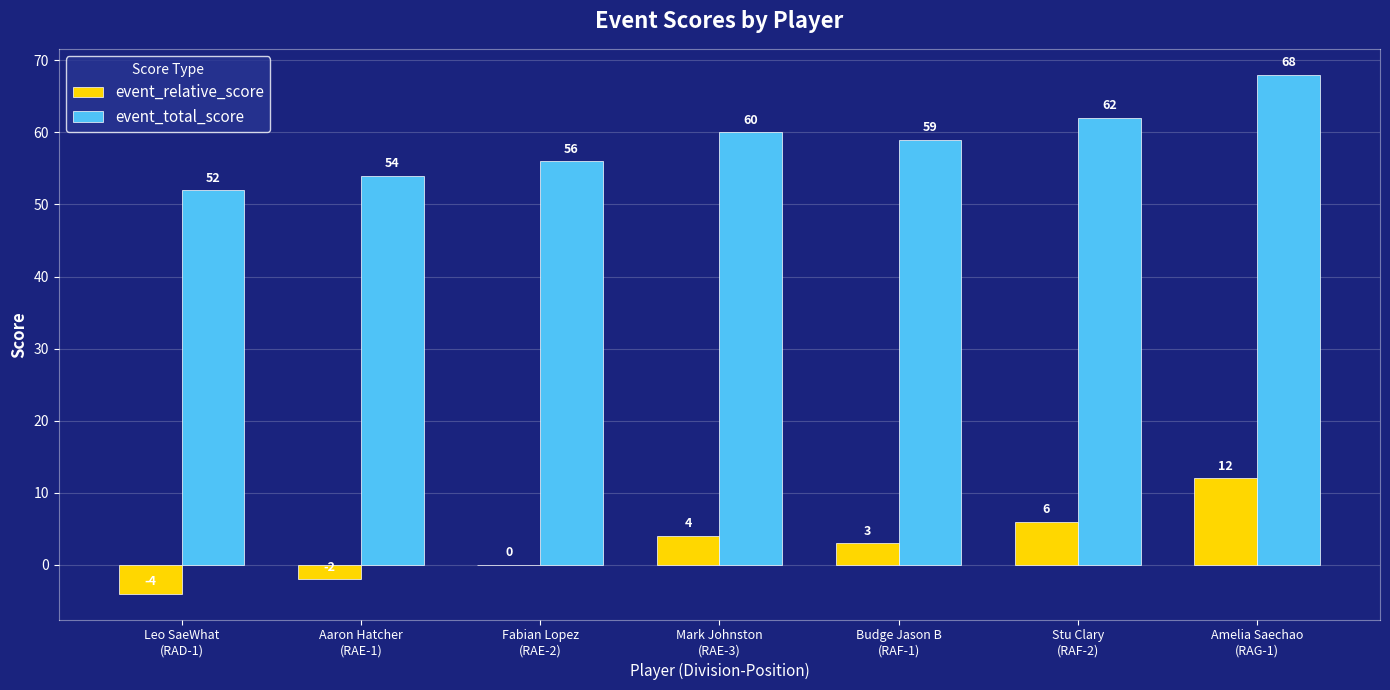

Where does the event_relative_score series first go above 3?

Mark Johnston
(RAE-3)